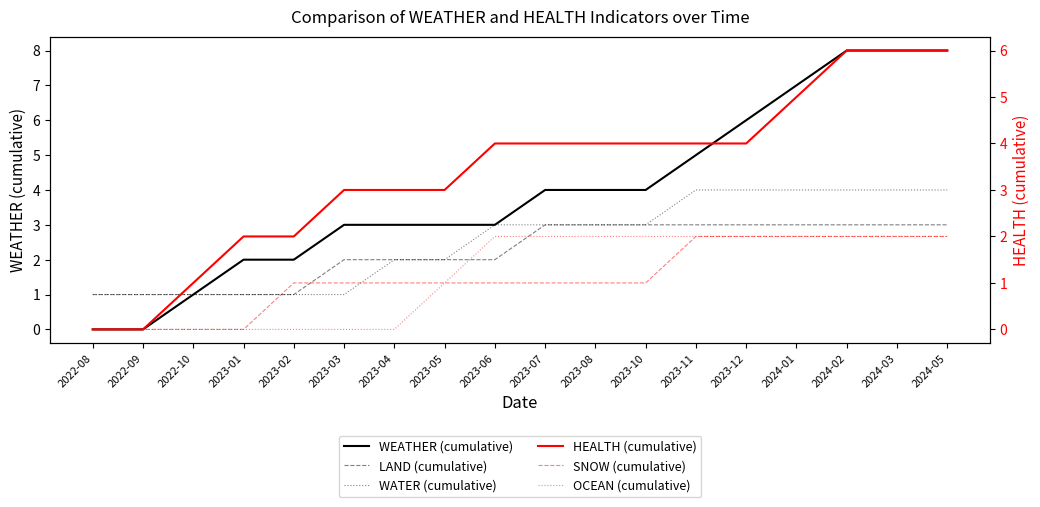

Does the chart have visible grid lines?

No